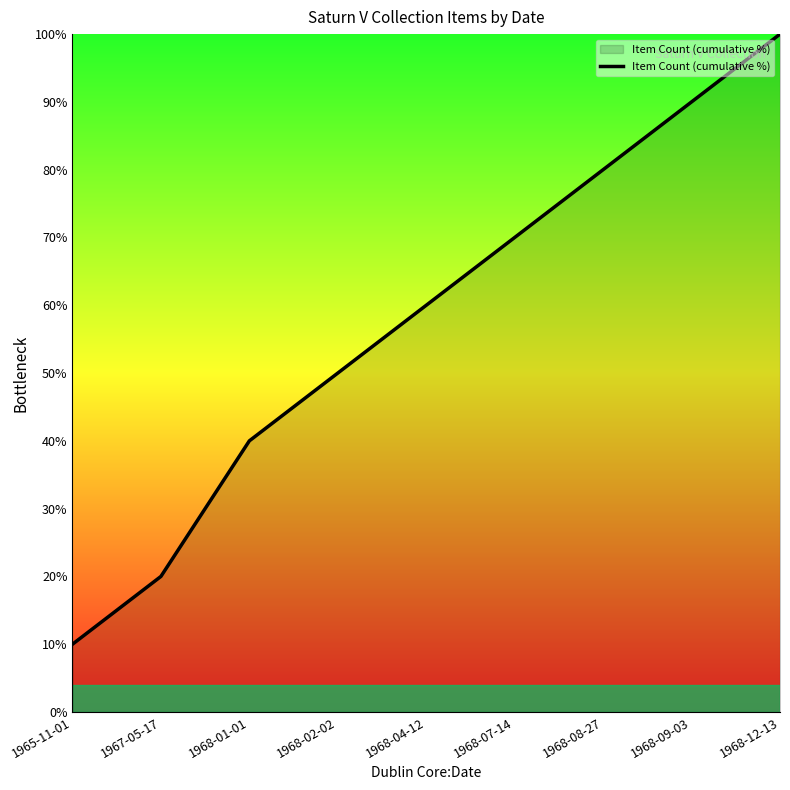

Approximately how many times larger is the value at 1967-05-17 compared to 1968-12-13?

0.2